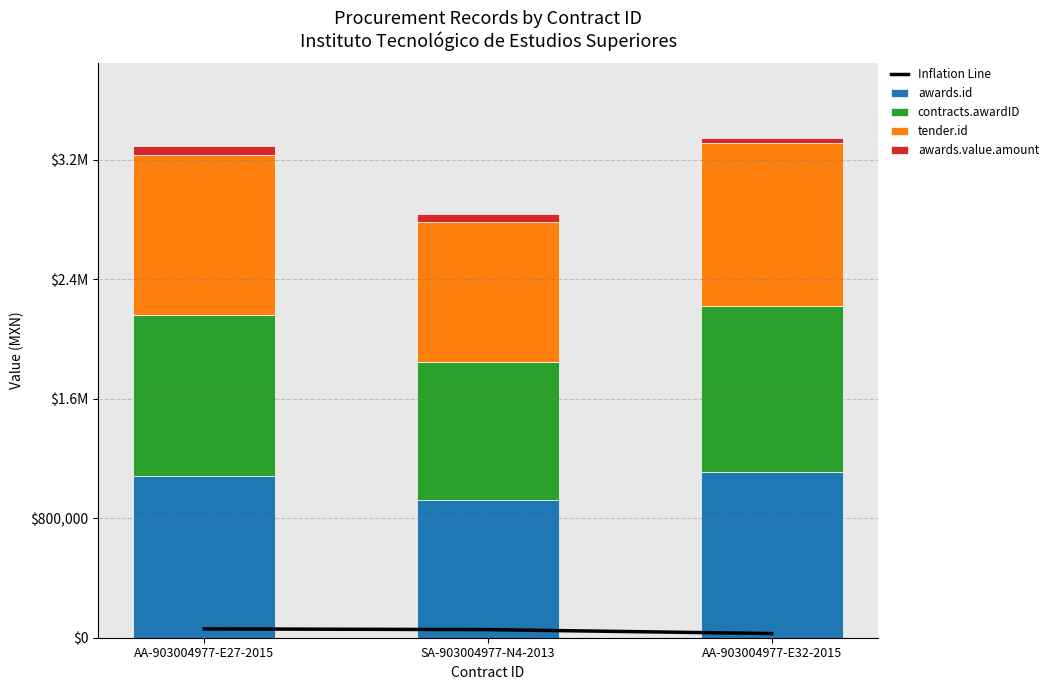

Which category has the highest value in the awards.id series?

AA-903004977-E32-2015